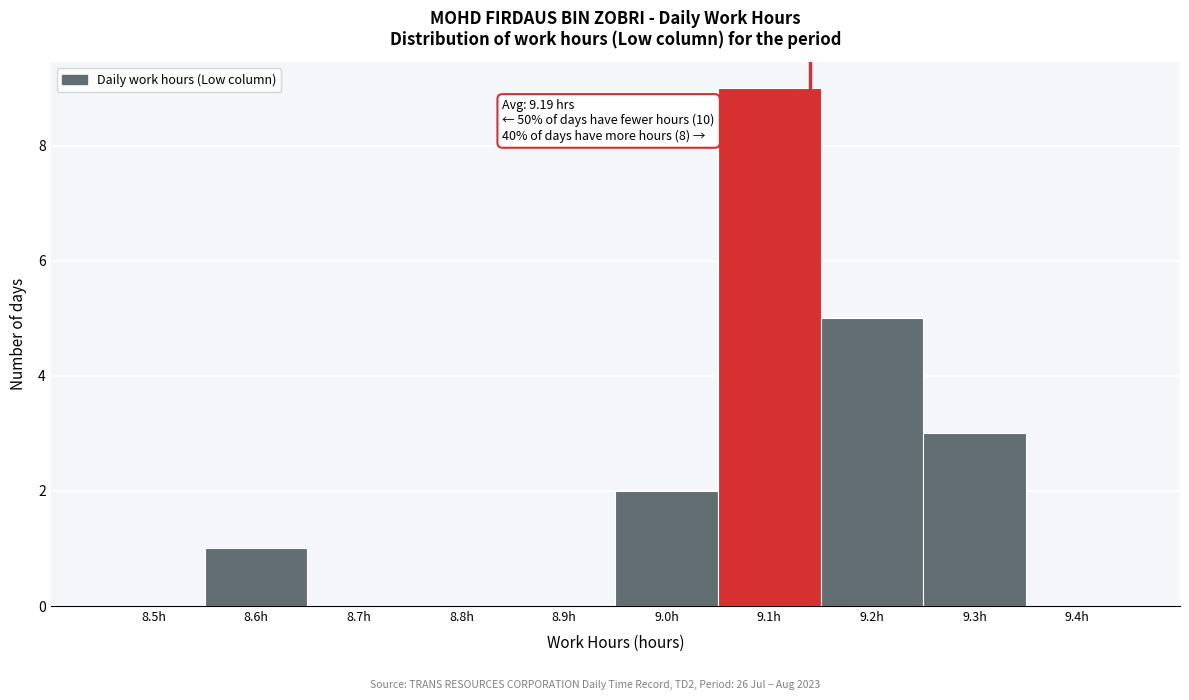

Reading left to right, extract all data points from this chart.

8.5h=0	8.6h=1	8.7h=0	8.8h=0	8.9h=0	9.0h=2	9.1h=9	9.2h=5	9.3h=3	9.4h=0